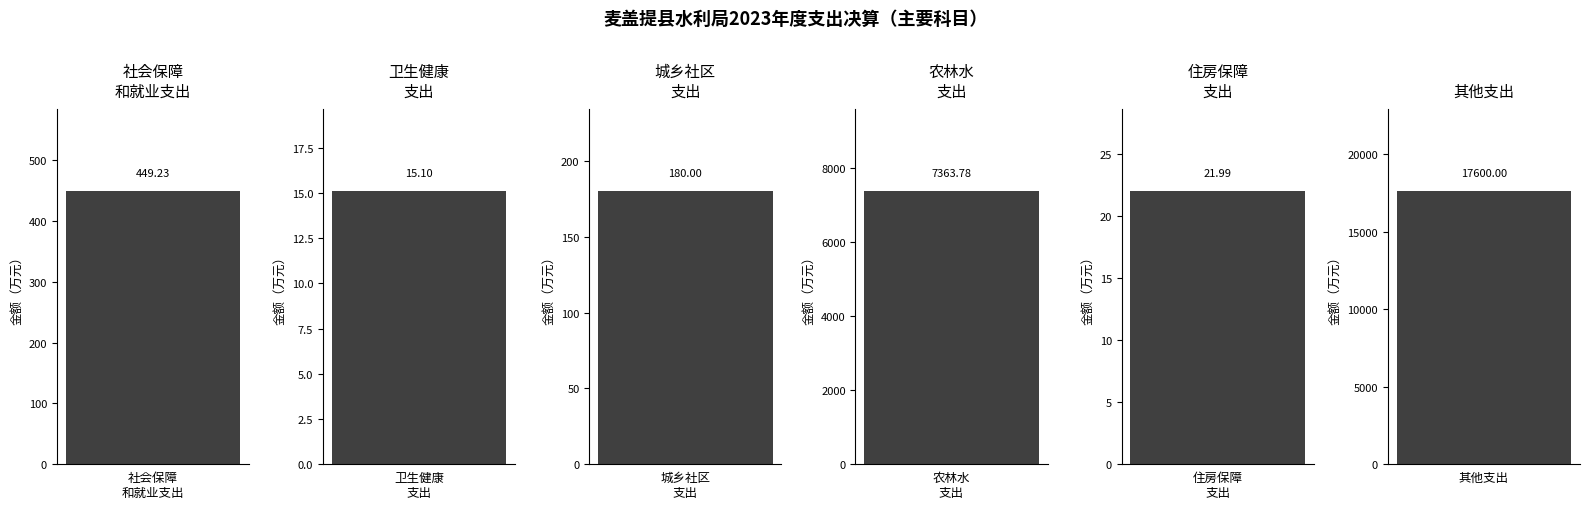

Reading left to right, extract all data points from this chart.

449.2	15.1	180.0	7363.8	22.0	17600.0